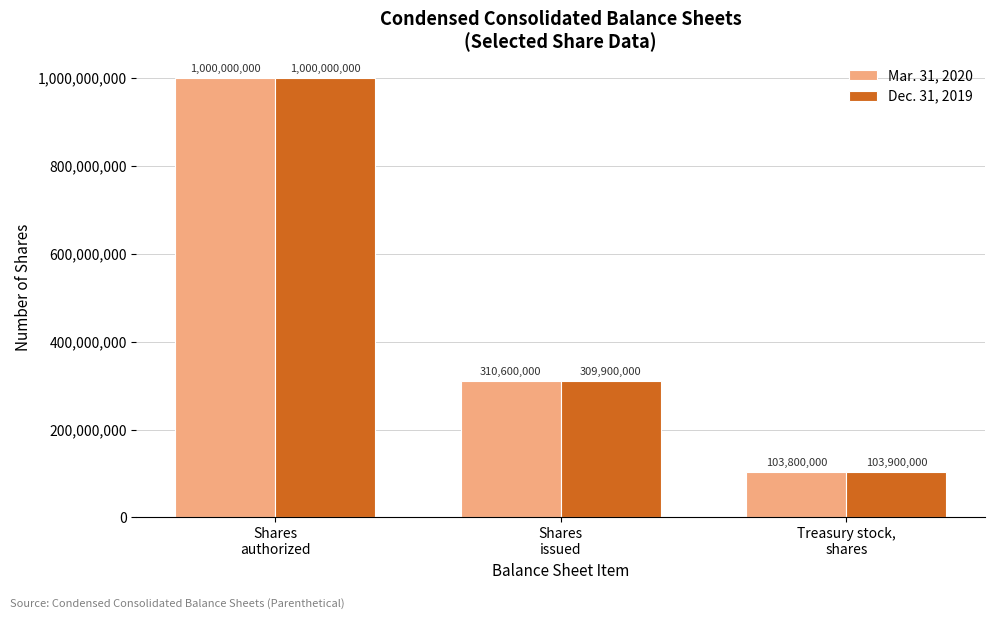

Which label corresponds to the largest value in the chart?

Shares
authorized